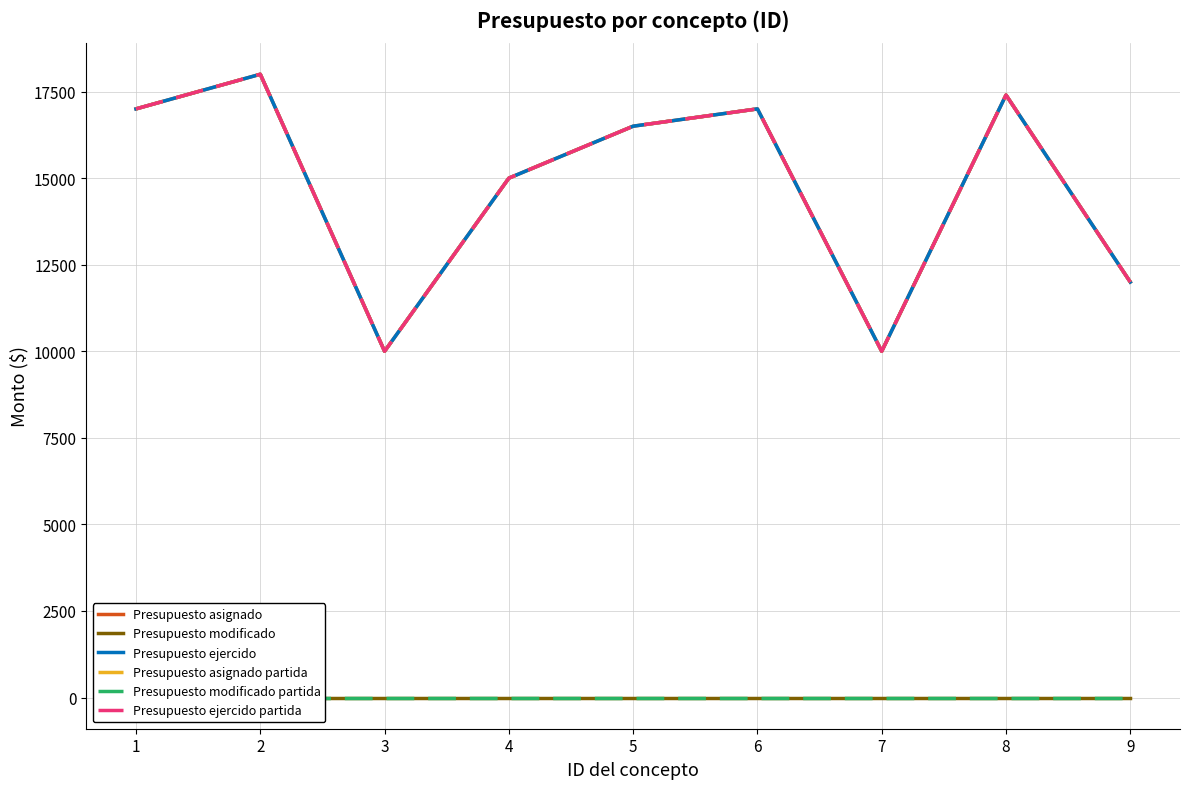

At how many categories does at least one series exceed 9701?

9